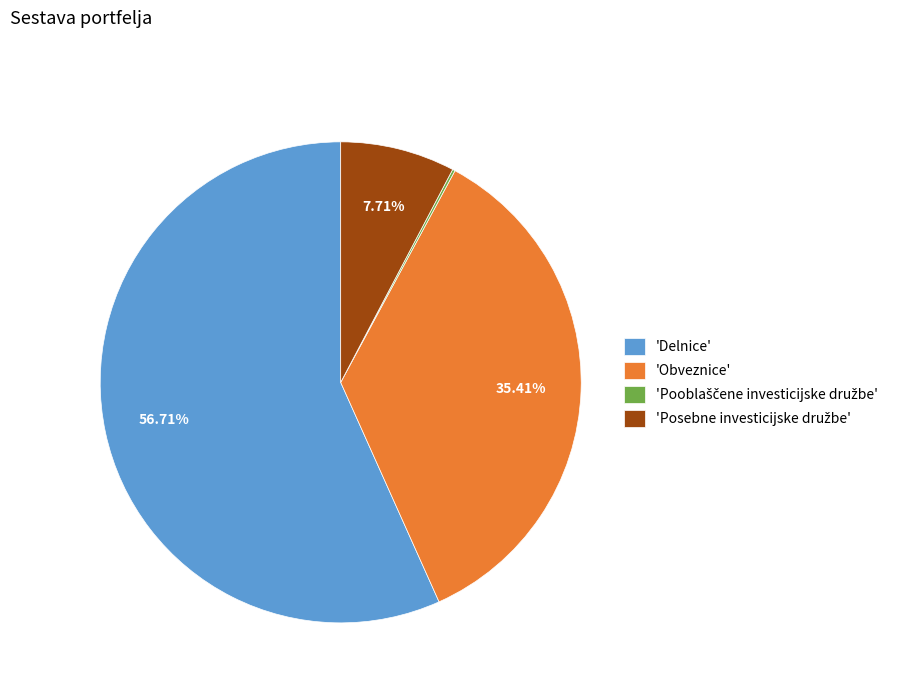

Which slice is the largest?

'Delnice'